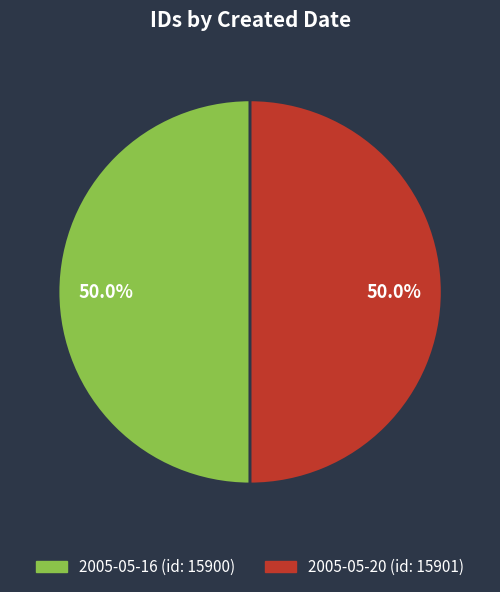

How much of the chart is everything except 2005-05-16?

50.0%